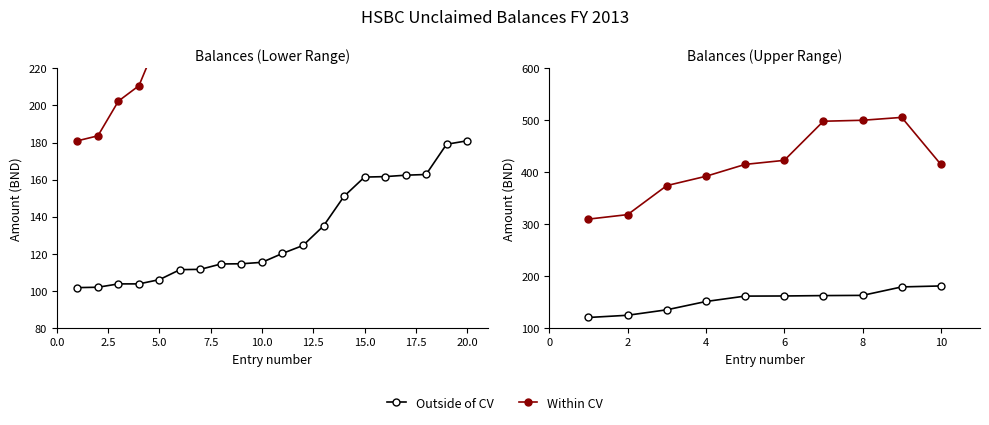

The Within CV series shows 183.9 at 6. True or false?

False